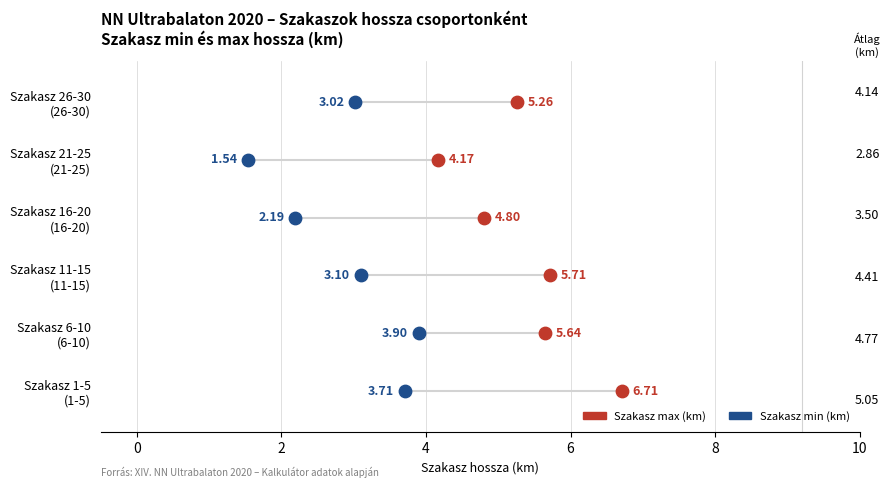

Which series contains the lowest Y value?

Szakasz min (km)